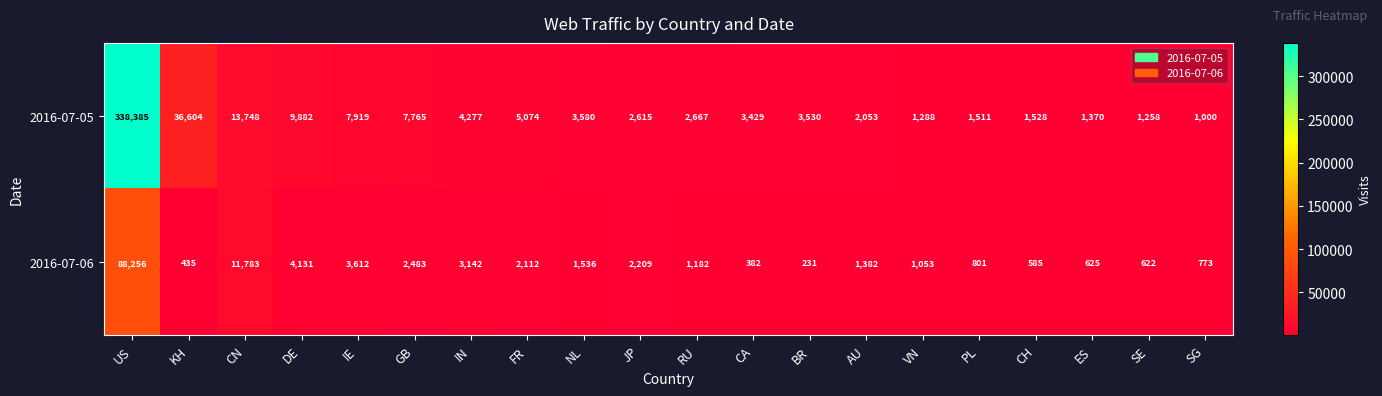

Which series has the largest total across all categories?

2016-07-05